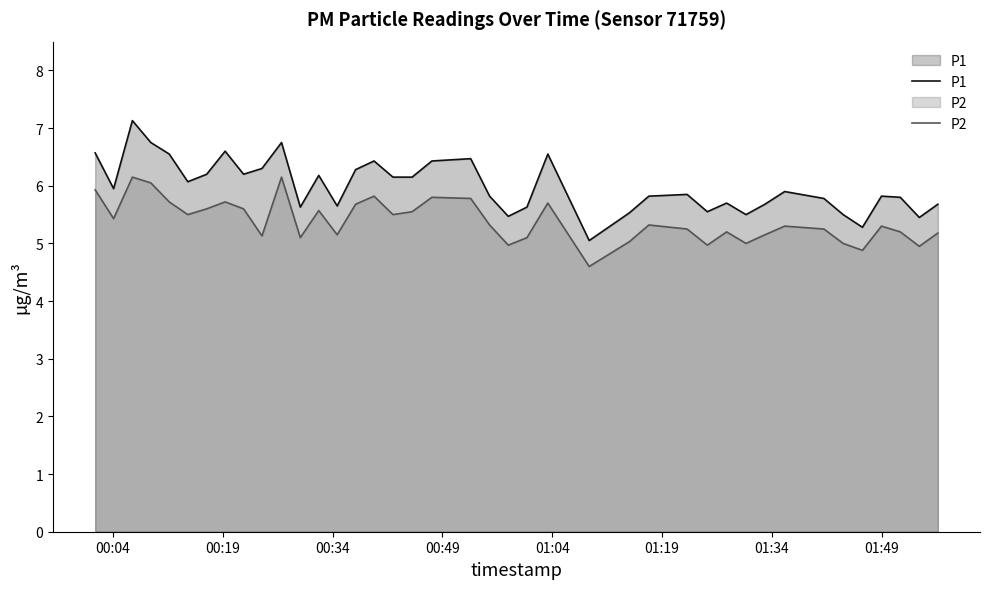

In P1, how many points are higher than both neighbors (excluding endpoints)?

11